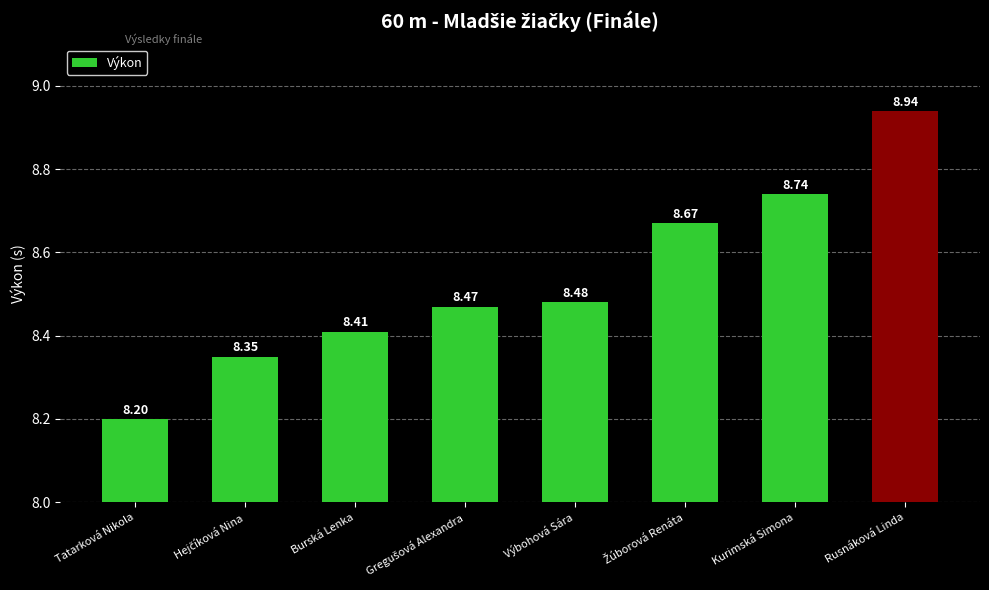

How many bars are there in total?

8